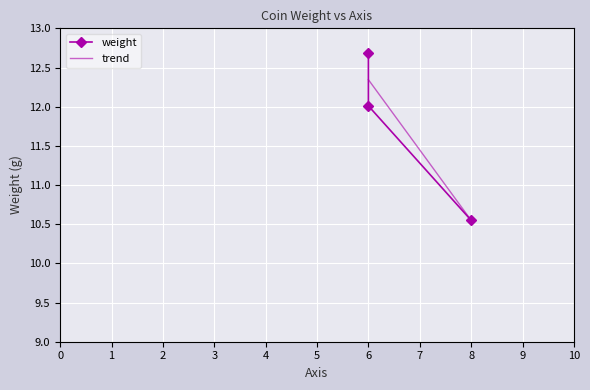

What is the difference between the maximum and minimum values?

2.1